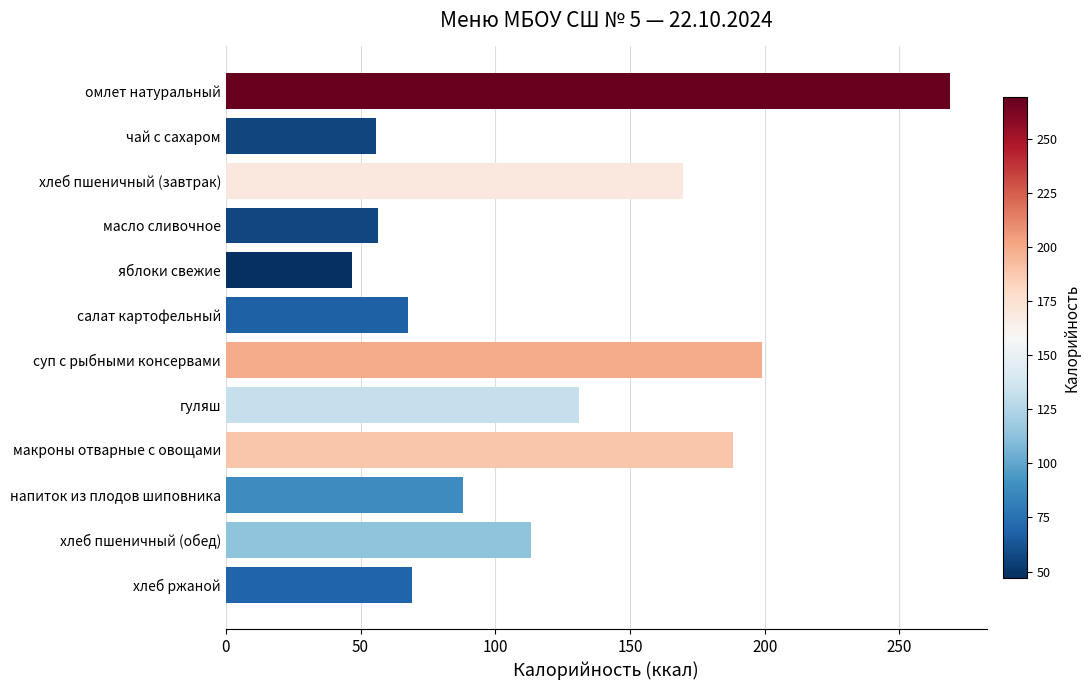

The chart shows a value of 56.6 at масло сливочное. True or false?

True